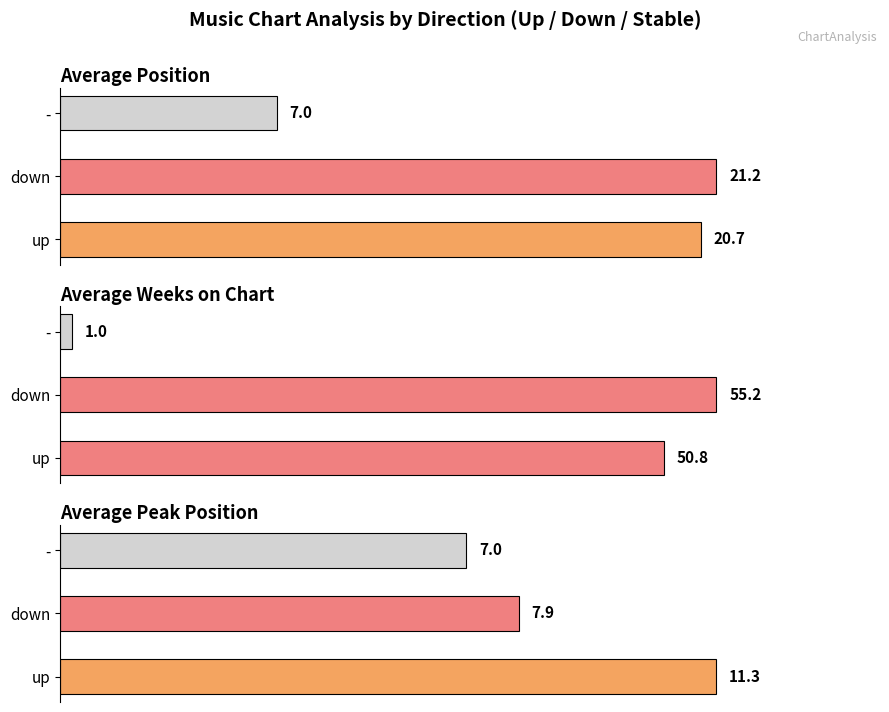

How many groups of bars are there?

3